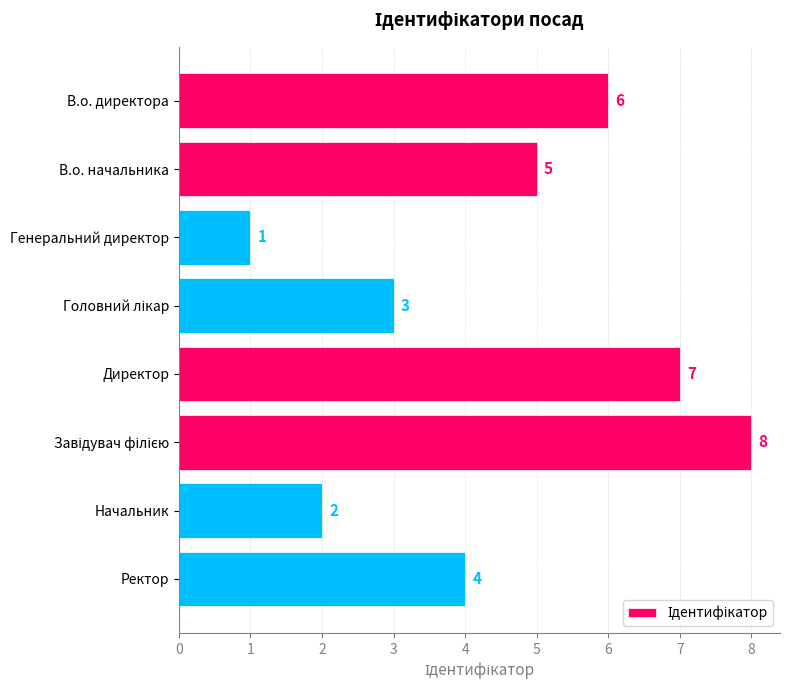

Which has a higher value, В.о. начальника or Начальник?

В.о. начальника